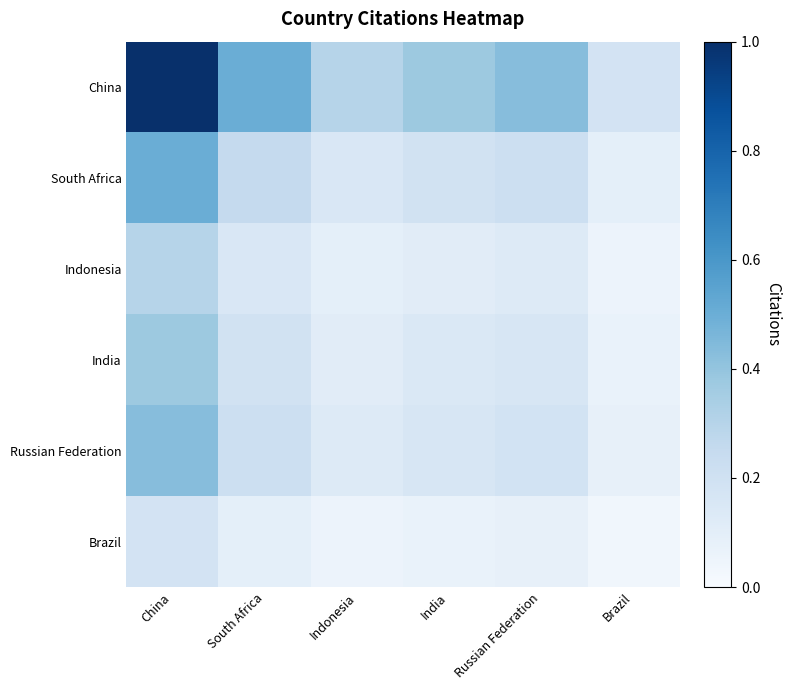

Reading left to right, transcribe all the data shown in this chart.

China: China=1.0	South Africa=0.5	Indonesia=0.3	India=0.4	Russian Federation=0.4	Brazil=0.2
South Africa: China=0.5	South Africa=0.3	Indonesia=0.2	India=0.2	Russian Federation=0.2	Brazil=0.1
Indonesia: China=0.3	South Africa=0.2	Indonesia=0.1	India=0.1	Russian Federation=0.1	Brazil=0.1
India: China=0.4	South Africa=0.2	Indonesia=0.1	India=0.1	Russian Federation=0.2	Brazil=0.1
Russian Federation: China=0.4	South Africa=0.2	Indonesia=0.1	India=0.2	Russian Federation=0.2	Brazil=0.1
Brazil: China=0.2	South Africa=0.1	Indonesia=0.1	India=0.1	Russian Federation=0.1	Brazil=0.0